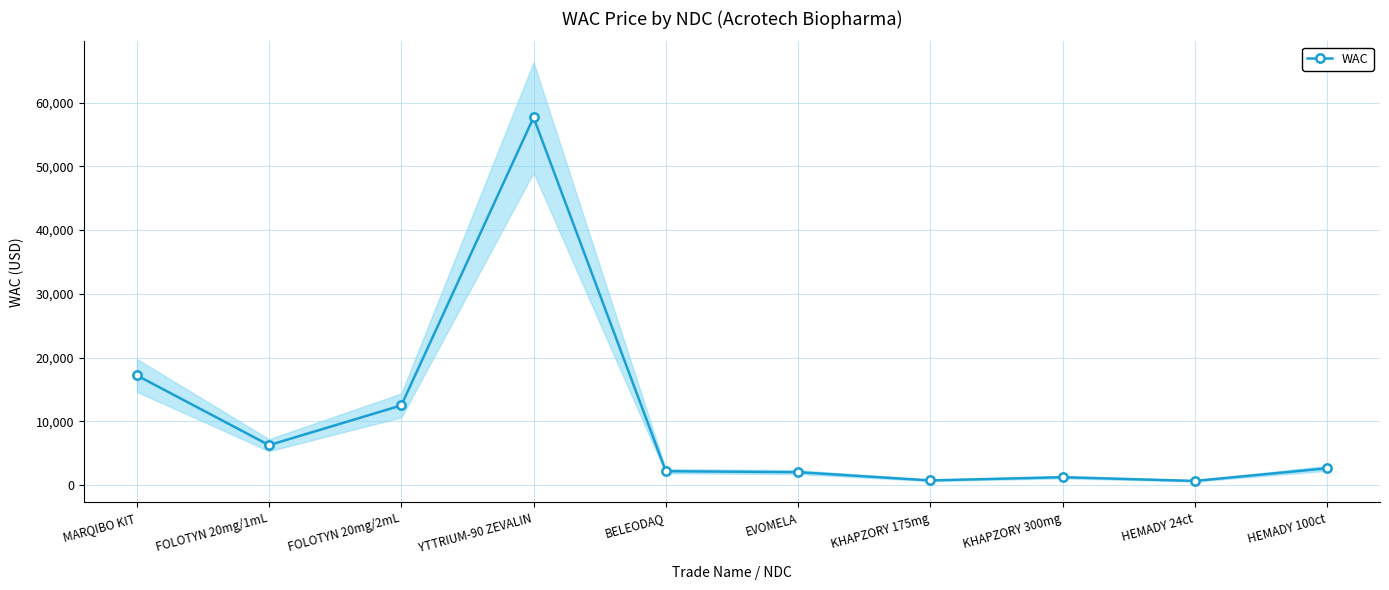

Between HEMADY 24ct and EVOMELA, which is larger?

EVOMELA